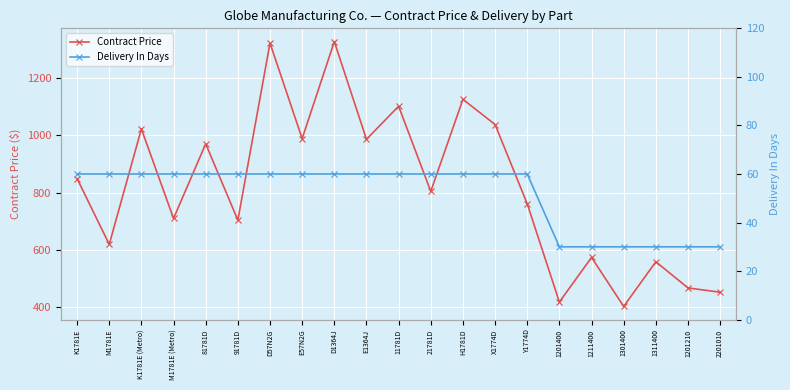

Is this an area chart (filled region under the line)?

No